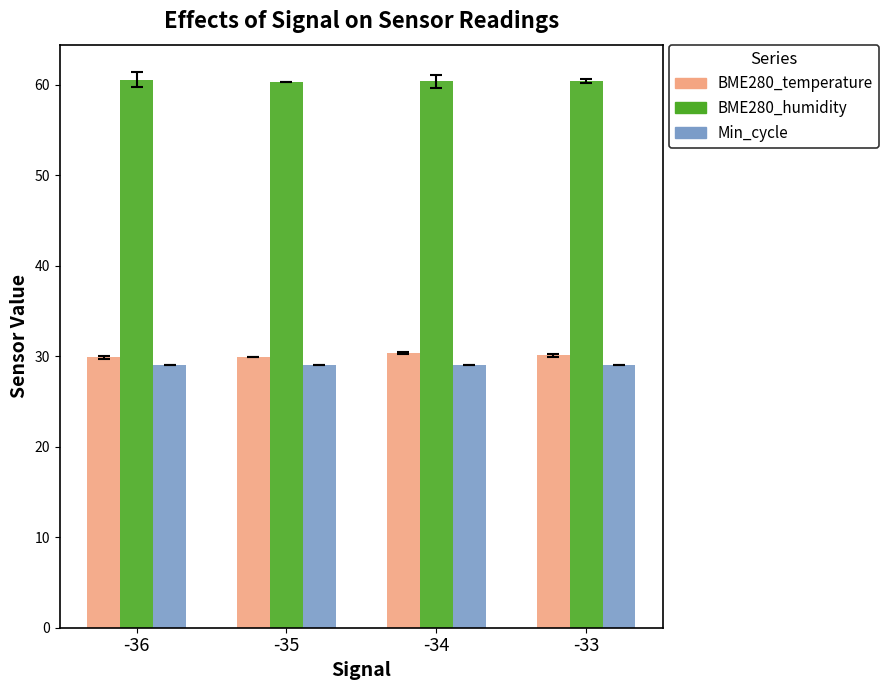

Is it true that BME280_temperature equals 47.3 at -33?

False